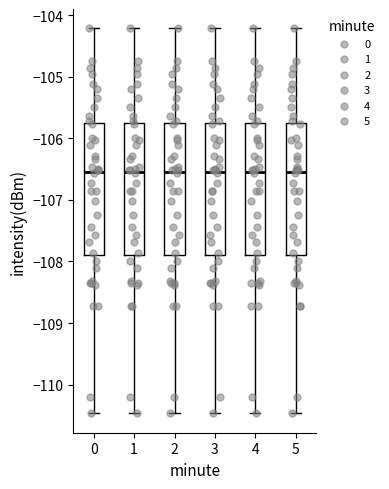

Reading left to right, transcribe this box plot: for each box, give where its median line is, the range the box spans, and where its two whiskers end, as read against the y-axis. The values are not printed on the chart, so give them approximately, as read against the axis.

0: median -106.5, box -107.9 to -105.8, whiskers -110.5 to -104.2
1: median -106.5, box -107.9 to -105.8, whiskers -110.5 to -104.2
2: median -106.5, box -107.9 to -105.8, whiskers -110.5 to -104.2
3: median -106.5, box -107.9 to -105.8, whiskers -110.5 to -104.2
4: median -106.5, box -107.9 to -105.8, whiskers -110.5 to -104.2
5: median -106.5, box -107.9 to -105.8, whiskers -110.5 to -104.2